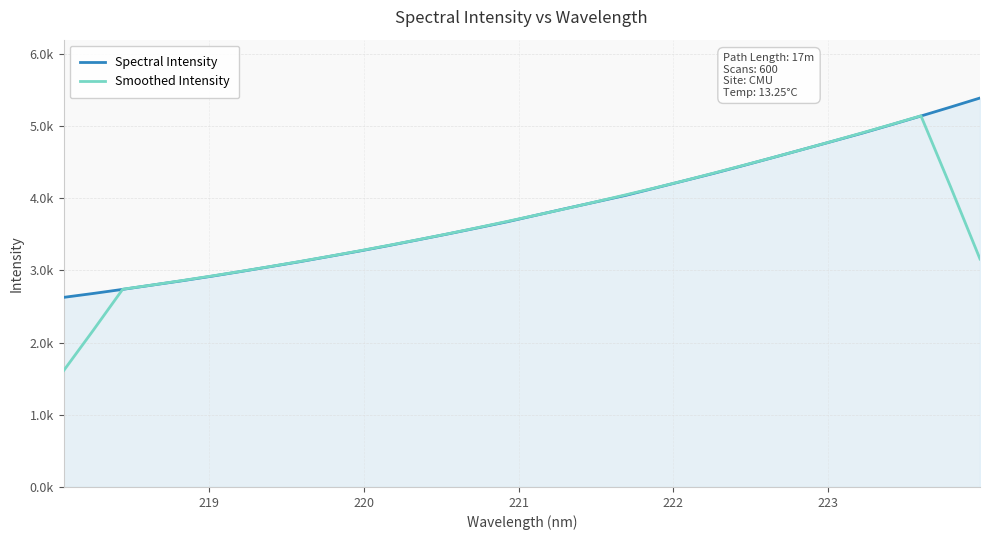

Does the chart display data point markers on the line(s)?

No